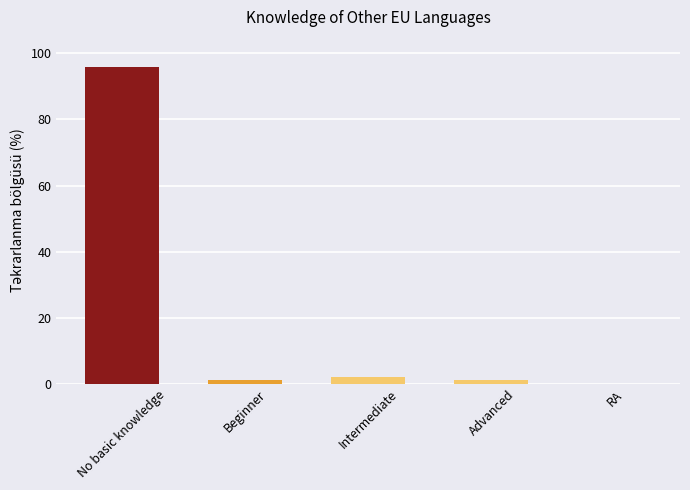

Which label corresponds to the largest value in the chart?

No basic knowledge